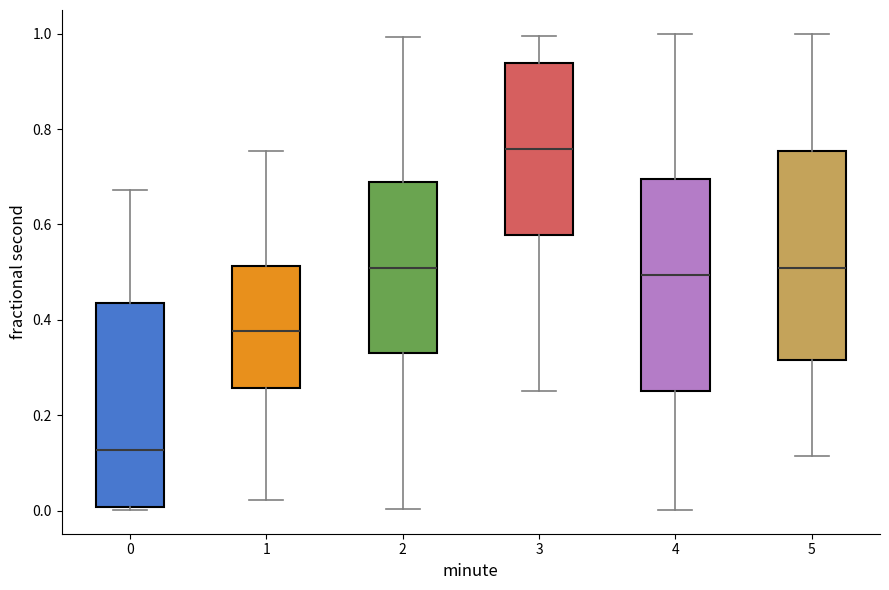

Reading left to right, read every box against the y-axis: the position of its median line, the range the box covers, and the ends of its whiskers. The values are not printed on the chart, so give them approximately, as read against the axis.

0: median 0.12, box 0.00 to 0.44, whiskers 0.00 (just below the box's lower edge) to 0.68
1: median 0.38, box 0.26 to 0.52, whiskers 0.02 to 0.76
2: median 0.50, box 0.34 to 0.68, whiskers 0.00 to 1.00
3: median 0.76, box 0.58 to 0.94, whiskers 0.26 to 1.00
4: median 0.50, box 0.26 to 0.70, whiskers 0.00 to 1.00
5: median 0.50, box 0.32 to 0.76, whiskers 0.12 to 1.00